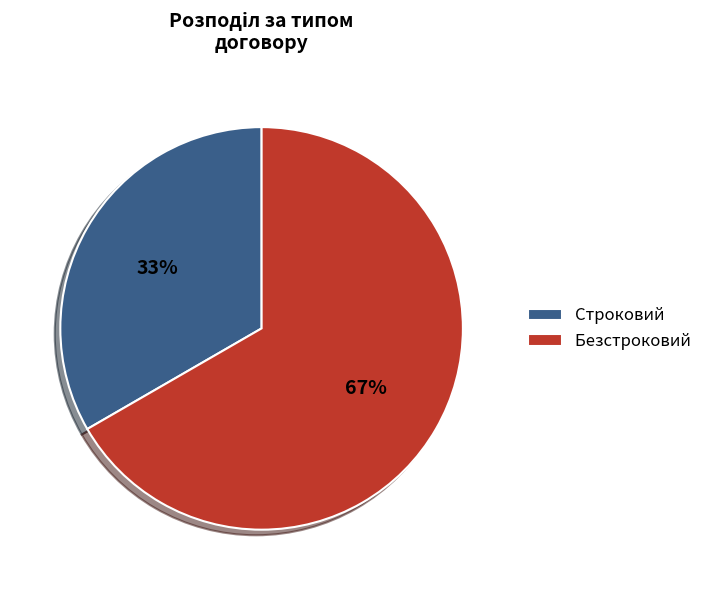

Between Строковий and Безстроковий, which is larger?

Безстроковий